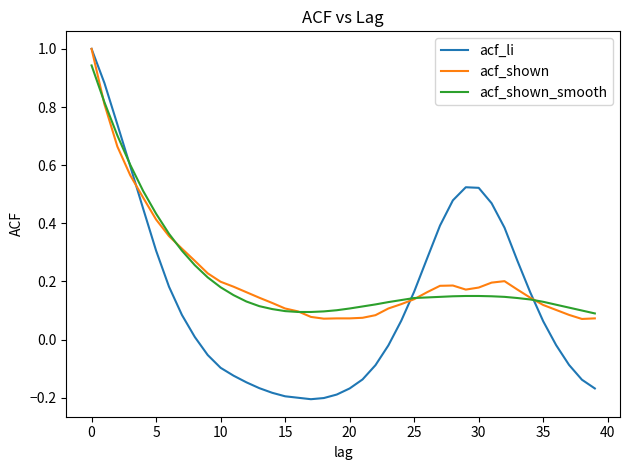

What is the maximum value for acf_li?

1.0